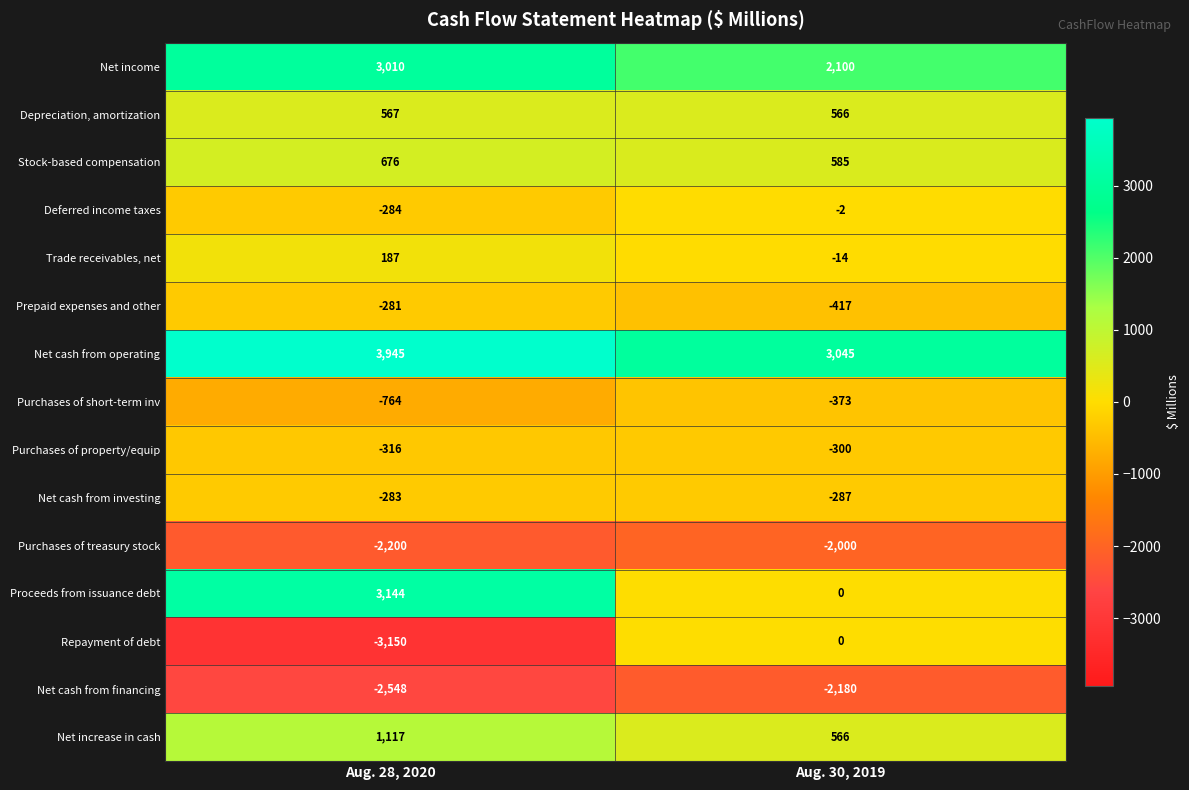

Reading left to right, transcribe all the data shown in this chart.

Net income: Aug. 28, 2020=3010	Aug. 30, 2019=2100
Depreciation, amortization: Aug. 28, 2020=567	Aug. 30, 2019=566
Stock-based compensation: Aug. 28, 2020=676	Aug. 30, 2019=585
Deferred income taxes: Aug. 28, 2020=-284	Aug. 30, 2019=-2
Trade receivables, net: Aug. 28, 2020=187	Aug. 30, 2019=-14
Prepaid expenses and other: Aug. 28, 2020=-281	Aug. 30, 2019=-417
Net cash from operating: Aug. 28, 2020=3945	Aug. 30, 2019=3045
Purchases of short-term inv: Aug. 28, 2020=-764	Aug. 30, 2019=-373
Purchases of property/equip: Aug. 28, 2020=-316	Aug. 30, 2019=-300
Net cash from investing: Aug. 28, 2020=-283	Aug. 30, 2019=-287
Purchases of treasury stock: Aug. 28, 2020=-2200	Aug. 30, 2019=-2000
Proceeds from issuance debt: Aug. 28, 2020=3144	Aug. 30, 2019=0
Repayment of debt: Aug. 28, 2020=-3150	Aug. 30, 2019=0
Net cash from financing: Aug. 28, 2020=-2548	Aug. 30, 2019=-2180
Net increase in cash: Aug. 28, 2020=1117	Aug. 30, 2019=566